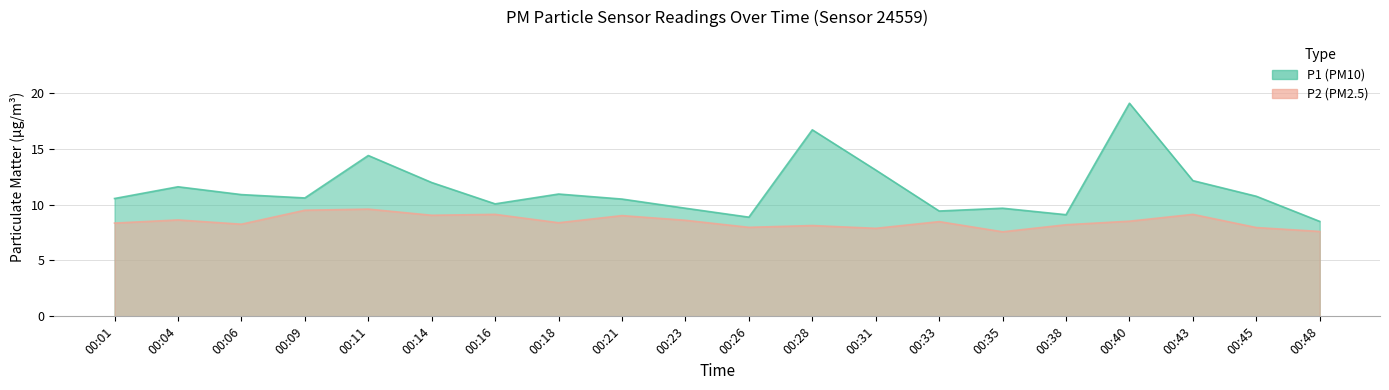

True or false: P2 has a value of 9.1 at 00:16.

True